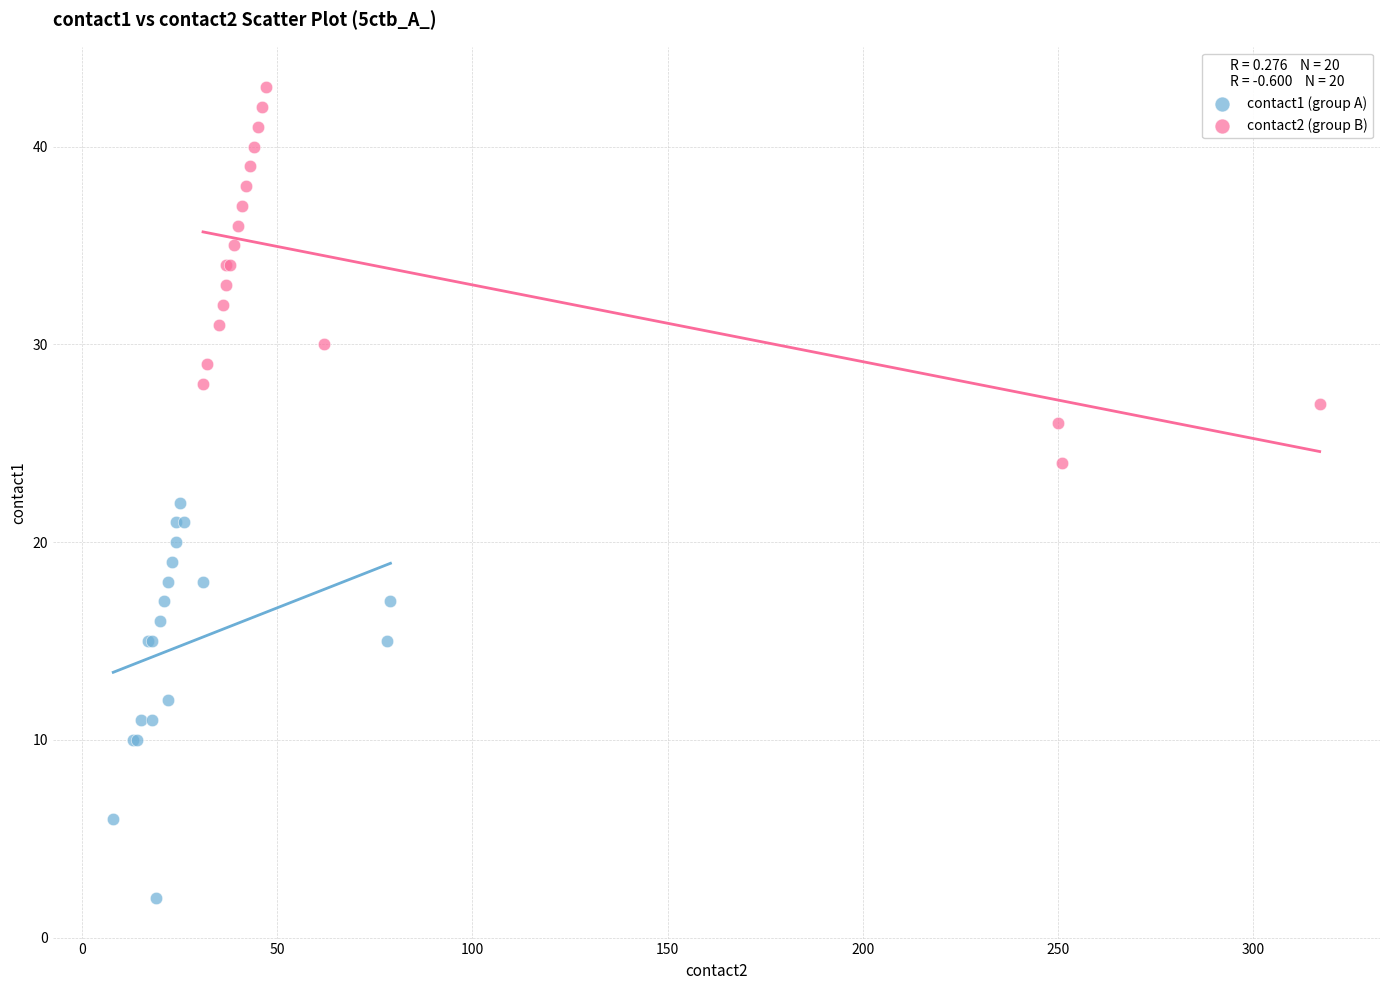

Which series reaches the maximum Y coordinate?

contact2 (group B)